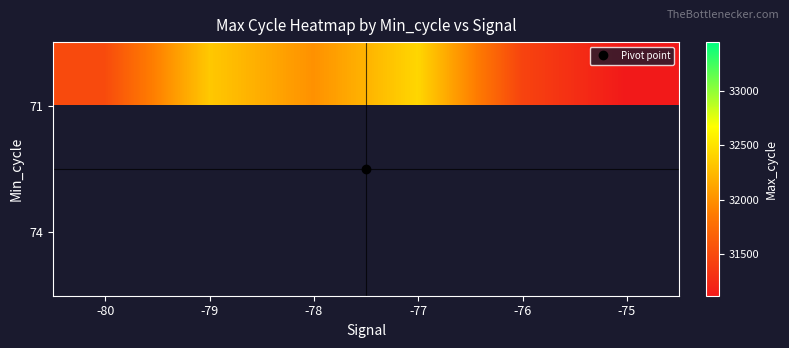

Which series has the largest total across all categories?

71